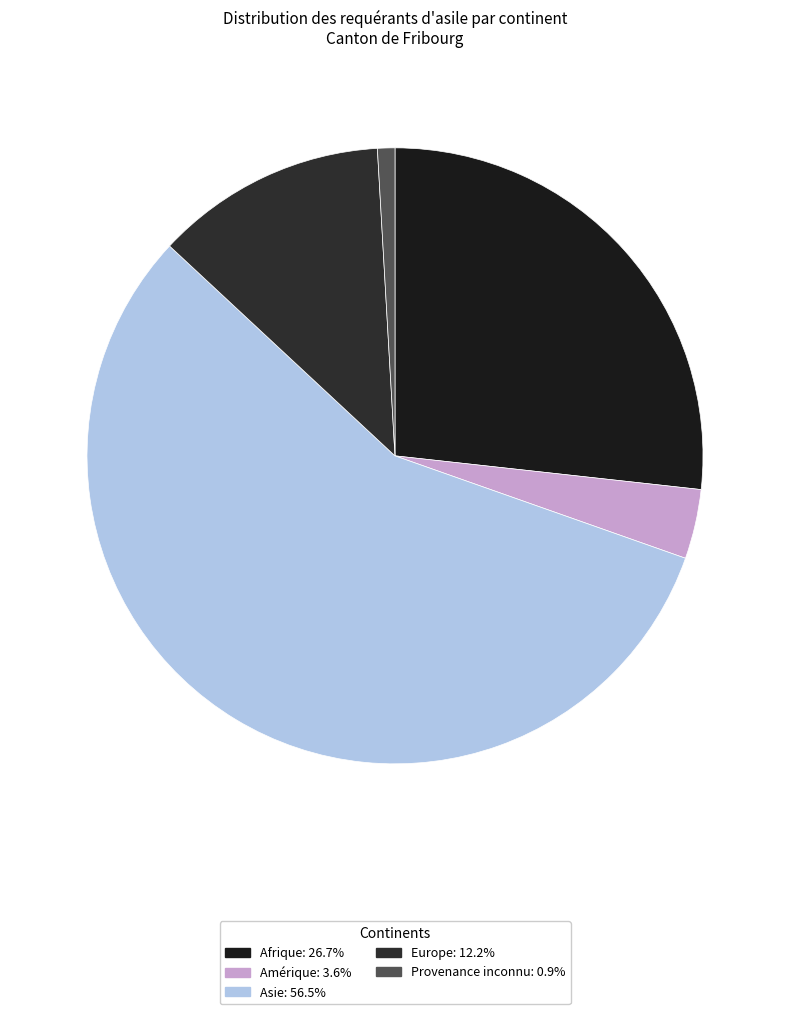

To the nearest percent, what percentage of the pie is Amérique?

4%